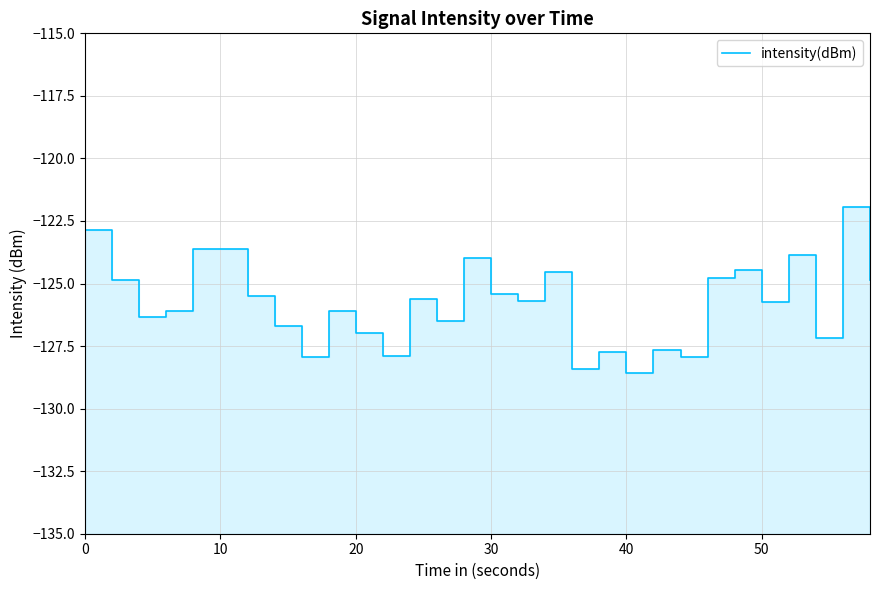

Read the value at 20.

-126.3